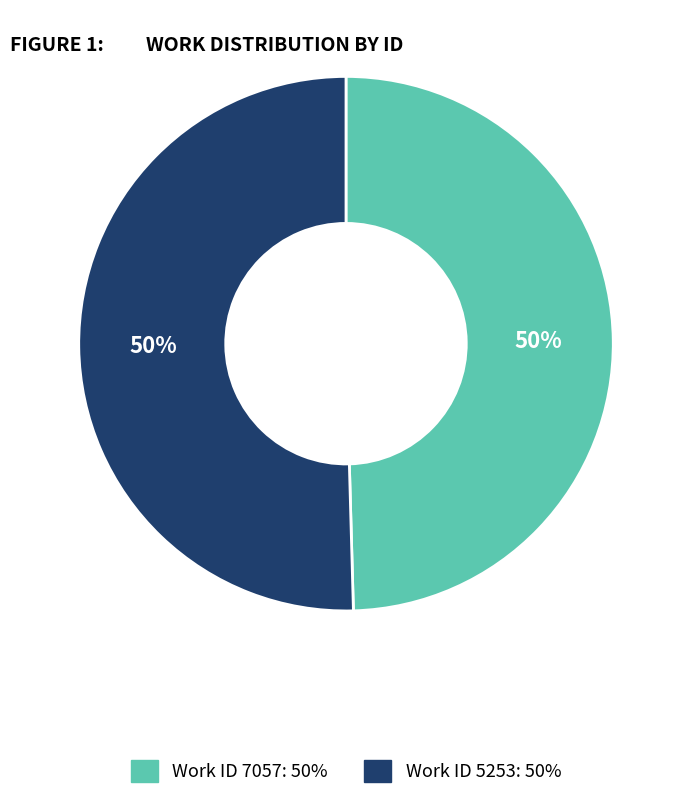

How many segments does this pie chart have?

2